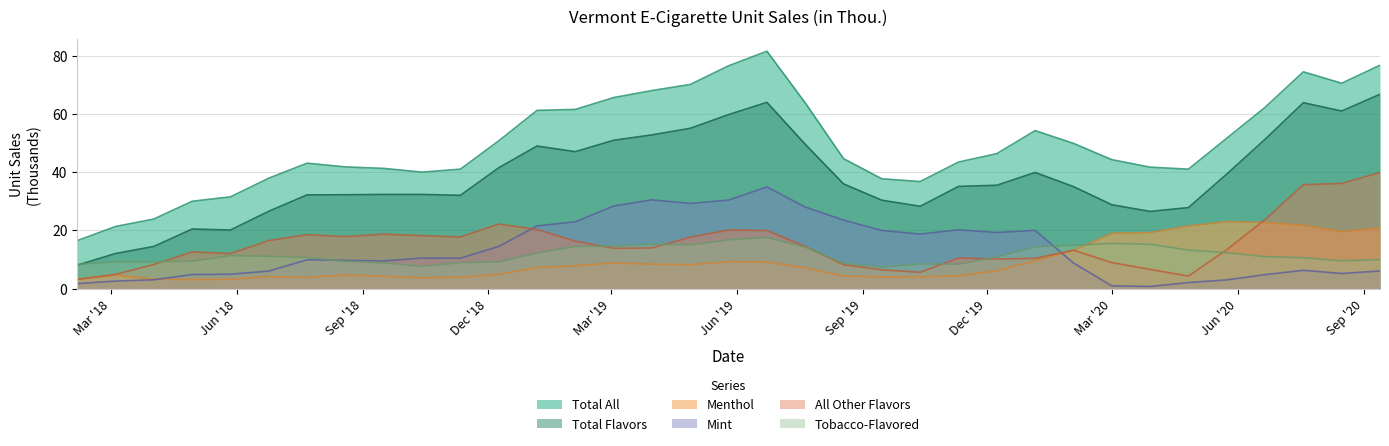

Is it true that Tobacco-Flavored equals 15.2 at 2020-03-29?

True